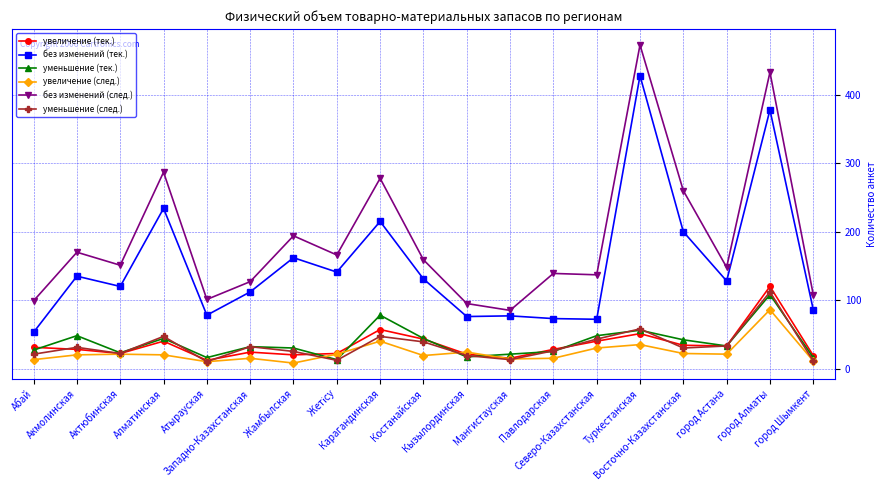

Which series has the largest total across all categories?

без изменений (след.)